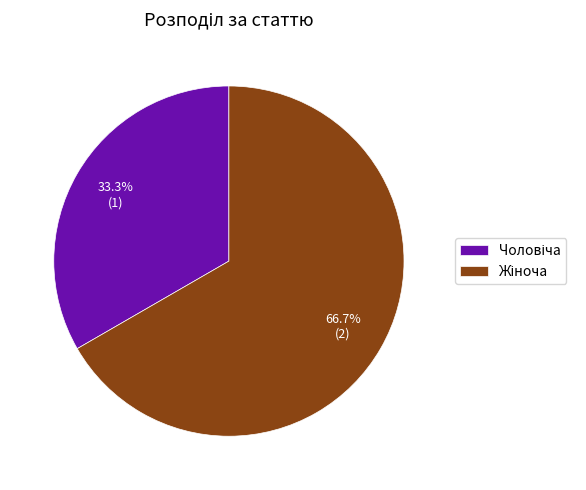

To the nearest percent, what is the difference between the largest and smallest slice percentages?

33%